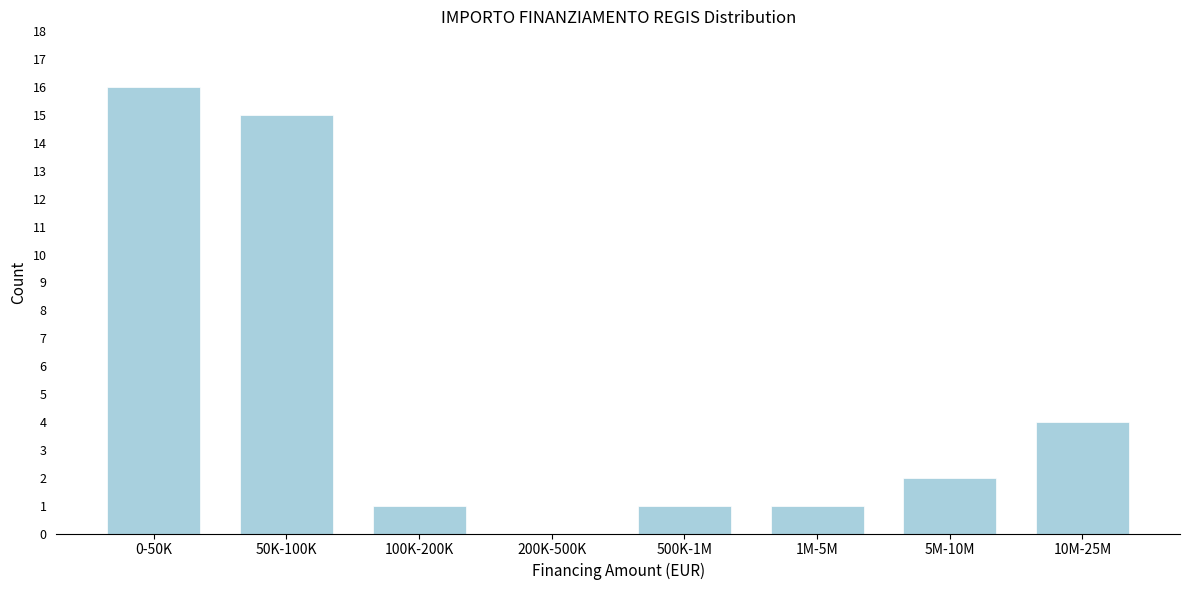

Reading left to right, transcribe all the data shown in this chart.

0-50K=16	50K-100K=15	100K-200K=1	200K-500K=0	500K-1M=1	1M-5M=1	5M-10M=2	10M-25M=4